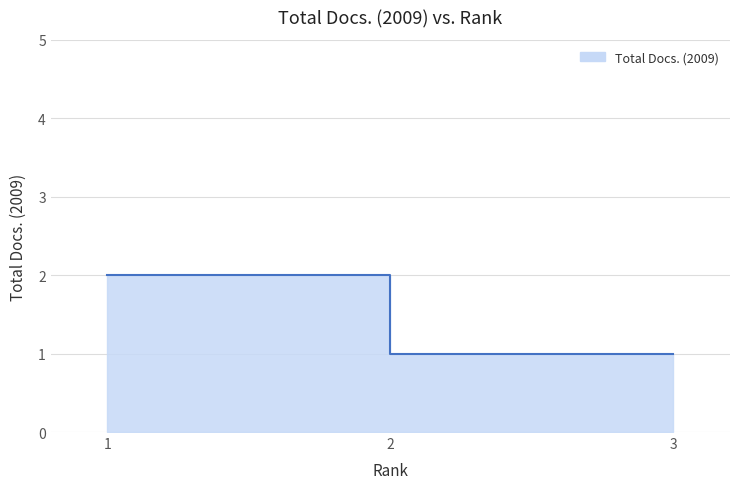

What is the value of the 3rd point from the left?

1